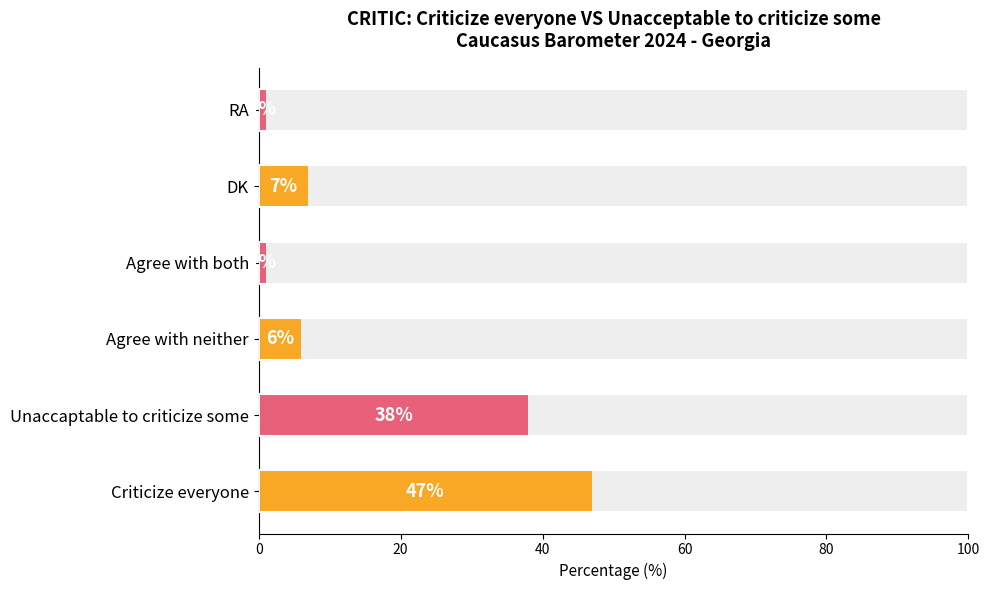

How many bars are there in total?

6